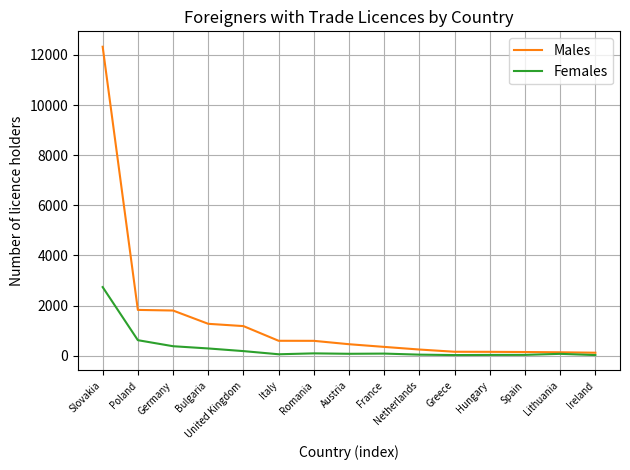

Which series has the largest range (max minus min)?

Males